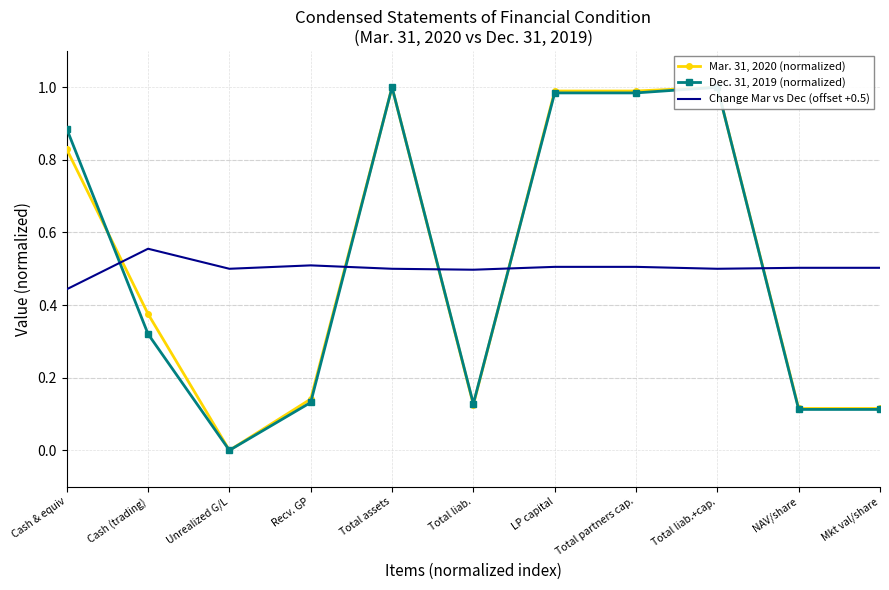

Where is Change Mar vs Dec (offset +0.5) nearest to the value 0?

Cash & equiv